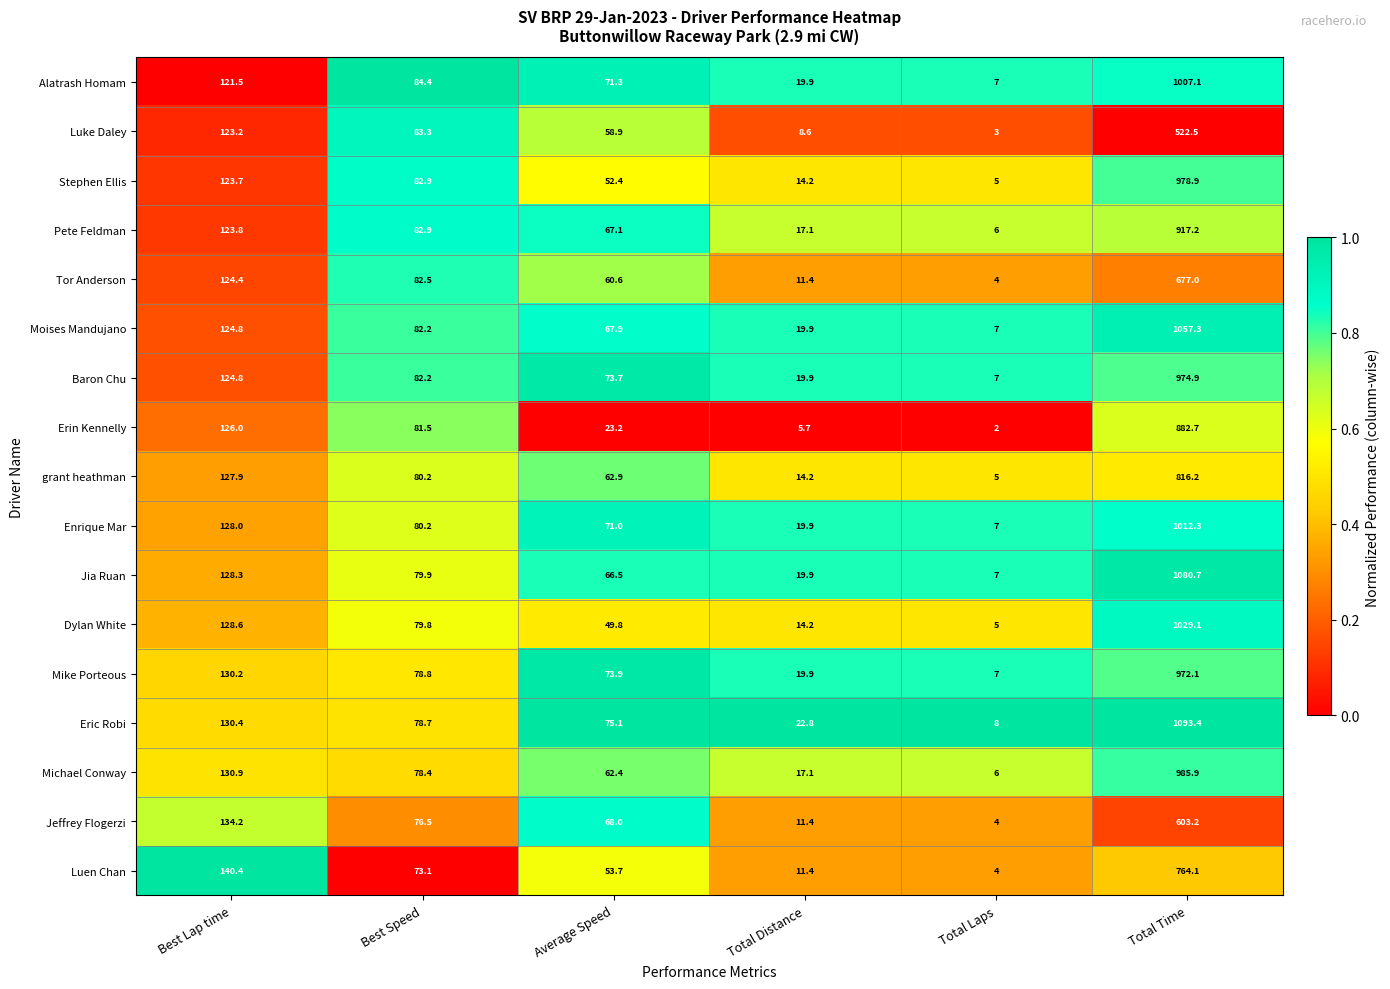

True or false: Eric Robi has a value of 218.4 at Best Lap time.

False